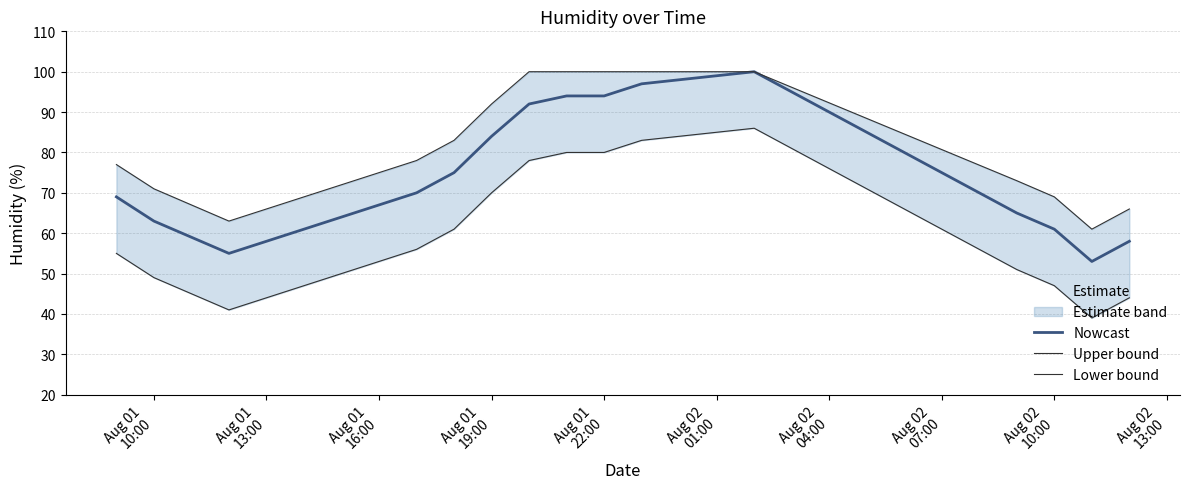

What is the highest value of the Nowcast series?

100